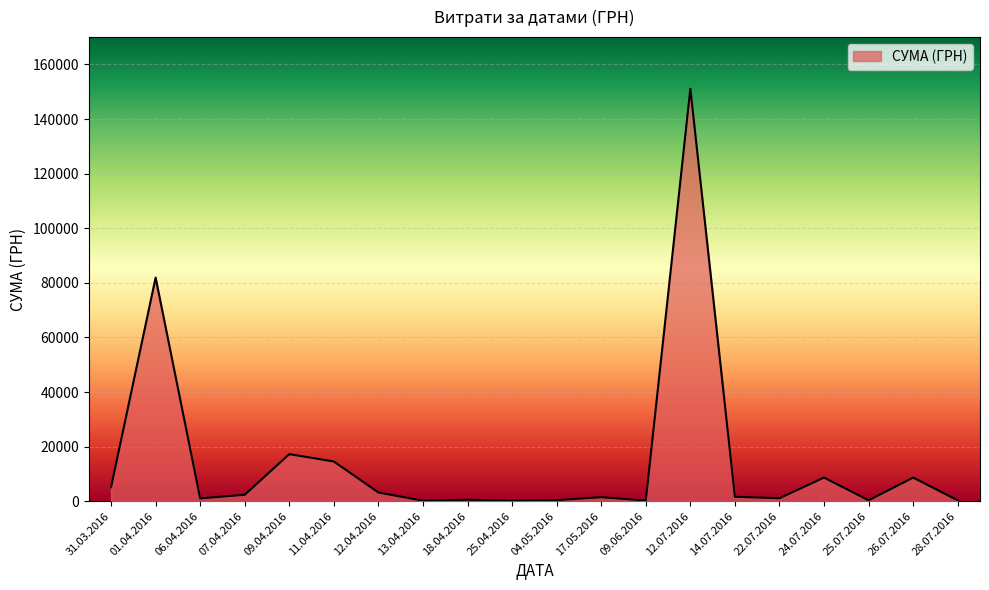

Between 24.07.2016 and 31.03.2016, which is larger?

24.07.2016